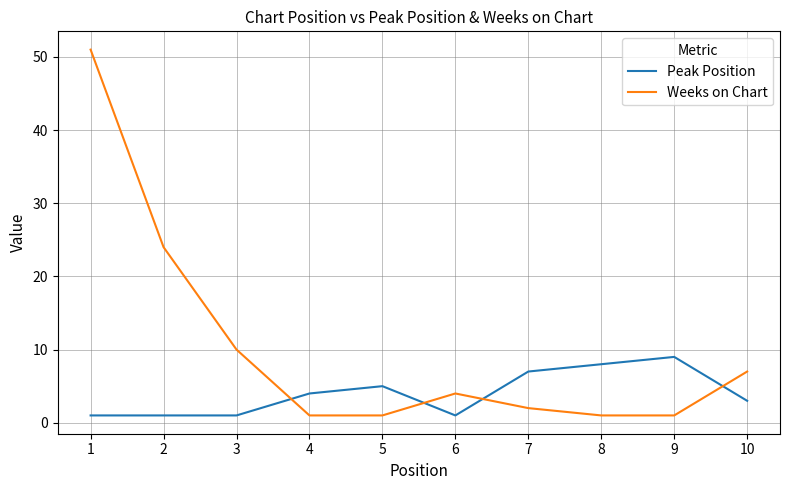

Reading right to left, what are all the values shown in this chart?

Peak Position: 10=3	9=9	8=8	7=7	6=1	5=5	4=4	3=1	2=1	1=1
Weeks on Chart: 10=7	9=1	8=1	7=2	6=4	5=1	4=1	3=10	2=24	1=51